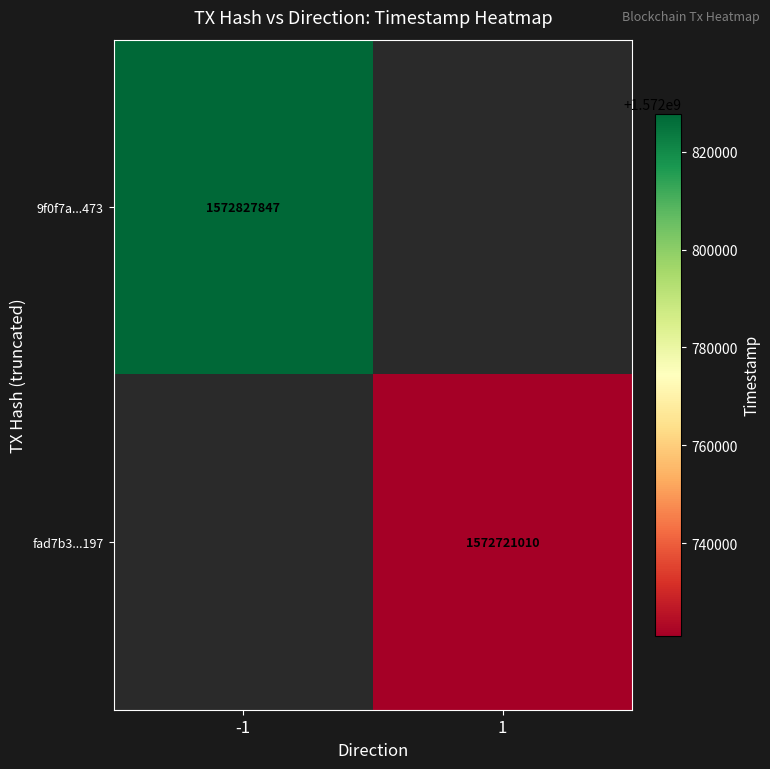

What is the greatest value displayed?

1572827847.0